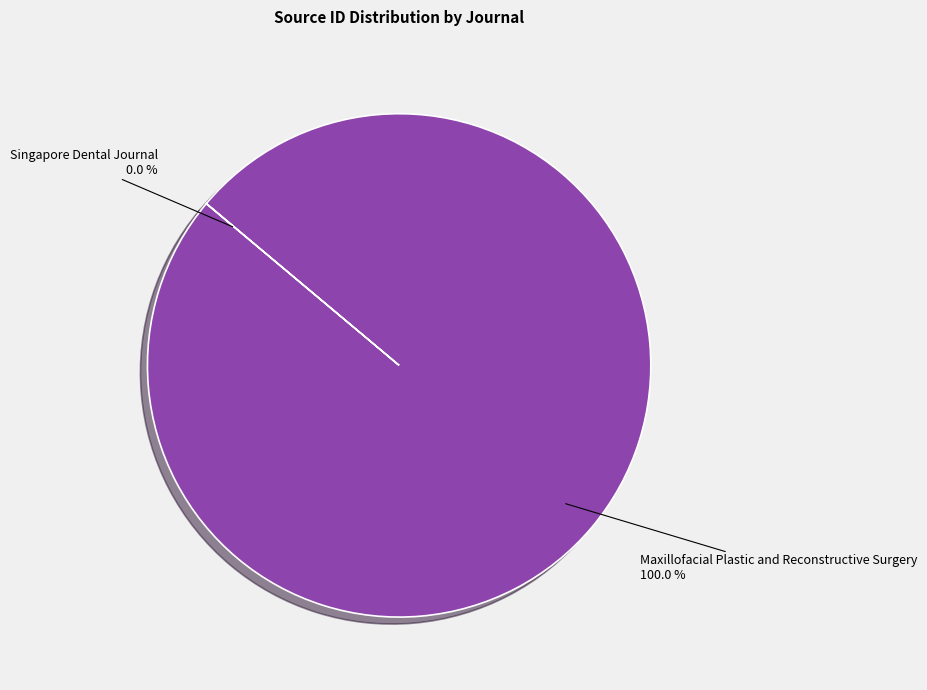

What is the largest slice in the pie chart?

Maxillofacial Plastic and Reconstructive Surgery